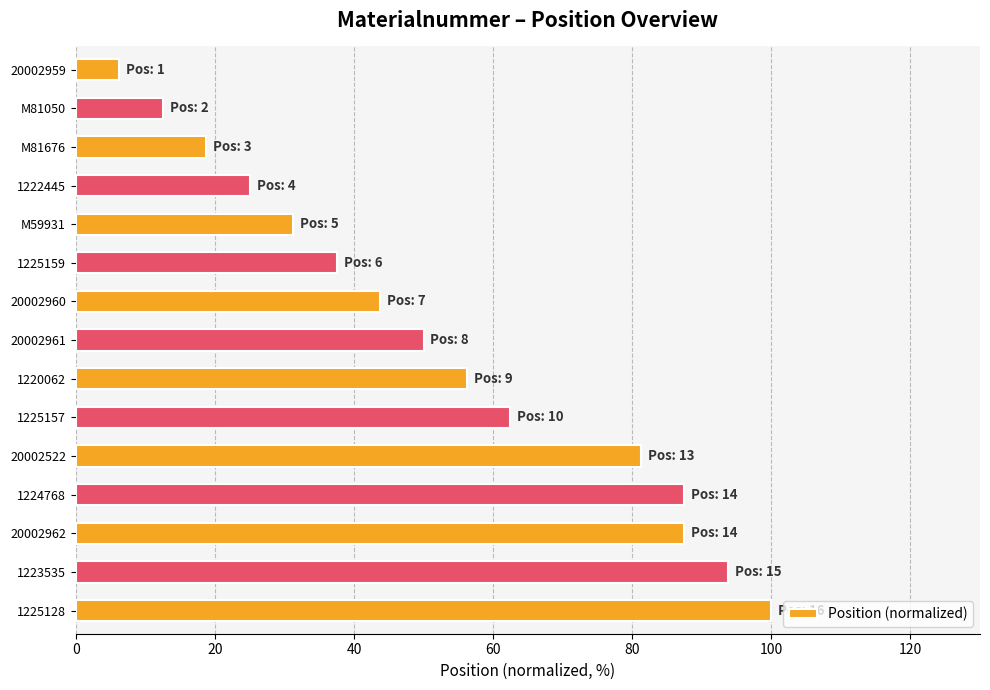

Where is the data nearest to the value 53?

20002961